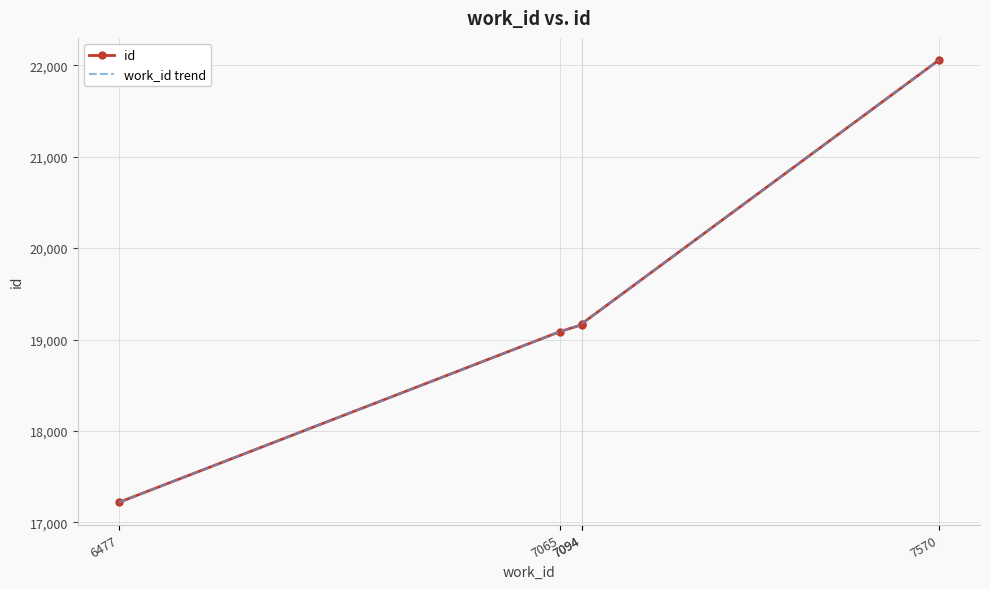

Is the value of id at 6477 greater than the value of work_id trend at 7094?

No